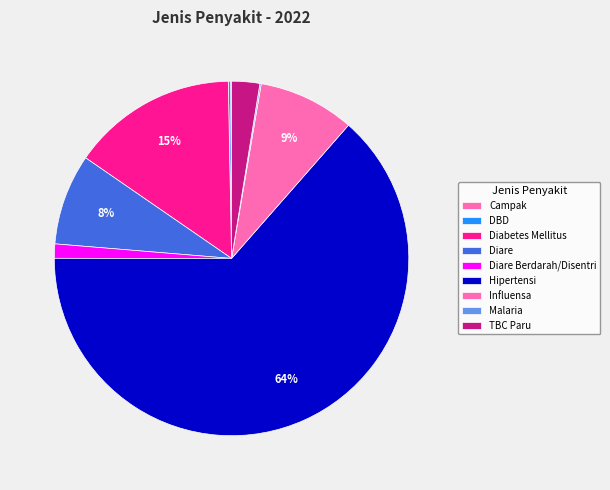

Which slice is the smallest?

Campak